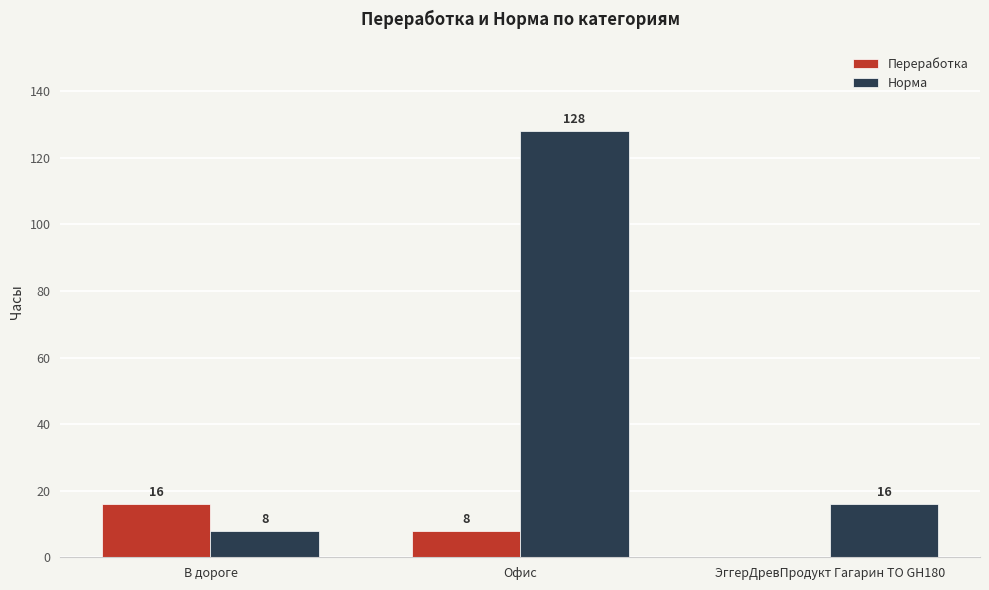

What is the total value across all series at ЭггерДревПродукт Гагарин ТО GH180?

16